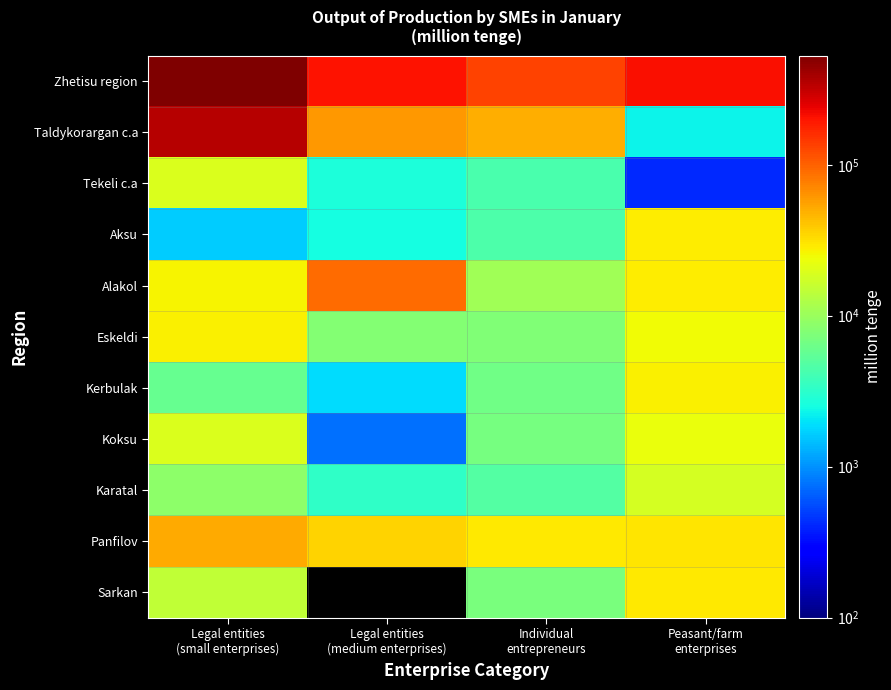

What is the approximate value of Tekeli c.a at Peasant/farm enterprises?

410.0